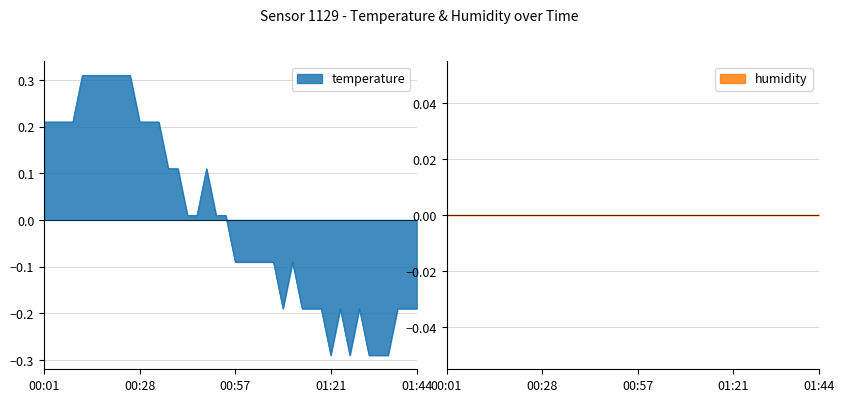

Rank the categories by value from highest to lowest.

00:13, 00:16, 00:18, 00:21, 00:23, 00:26, 00:01, 00:03, 00:06, 00:08, 00:28, 00:34, 00:36, 00:39, 00:41, 00:49, 00:44, 00:47, 00:51, 00:54, 00:57, 00:59, 01:02, 01:04, 01:07, 01:12, 01:09, 01:14, 01:16, 01:19, 01:24, 01:29, 01:39, 01:41, 01:44, 01:21, 01:26, 01:31, 01:34, 01:36